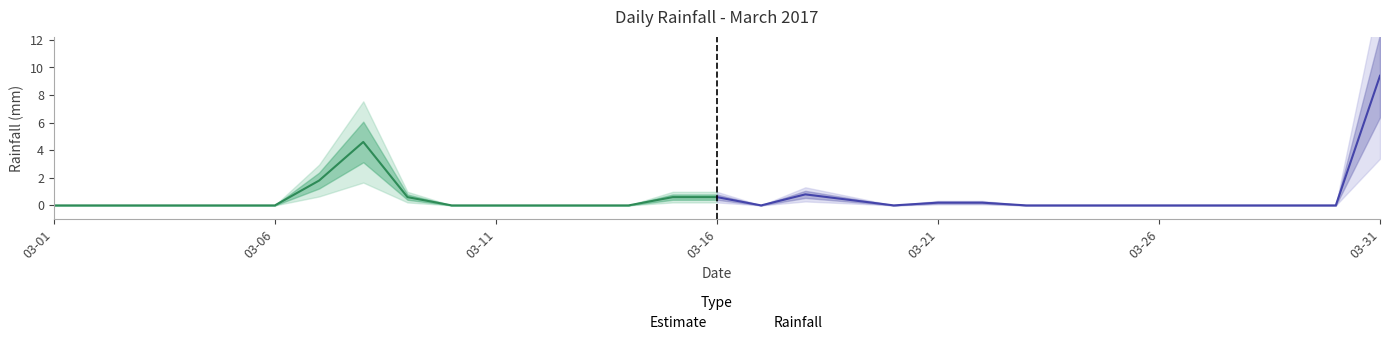

List the labels in order of value, smallest first.

2017-03-01, 2017-03-02, 2017-03-03, 2017-03-04, 2017-03-05, 2017-03-06, 2017-03-10, 2017-03-11, 2017-03-12, 2017-03-13, 2017-03-14, 2017-03-17, 2017-03-20, 2017-03-23, 2017-03-24, 2017-03-25, 2017-03-26, 2017-03-27, 2017-03-28, 2017-03-29, 2017-03-30, 2017-03-21, 2017-03-22, 2017-03-19, 2017-03-09, 2017-03-15, 2017-03-16, 2017-03-18, 2017-03-07, 2017-03-08, 2017-03-31